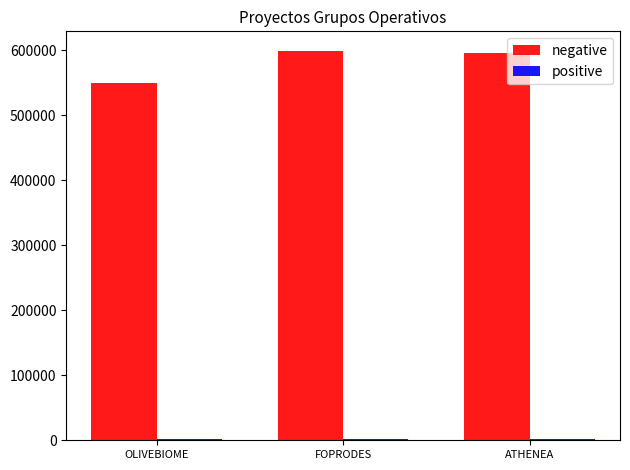

At how many categories does at least one series exceed 333085?

3